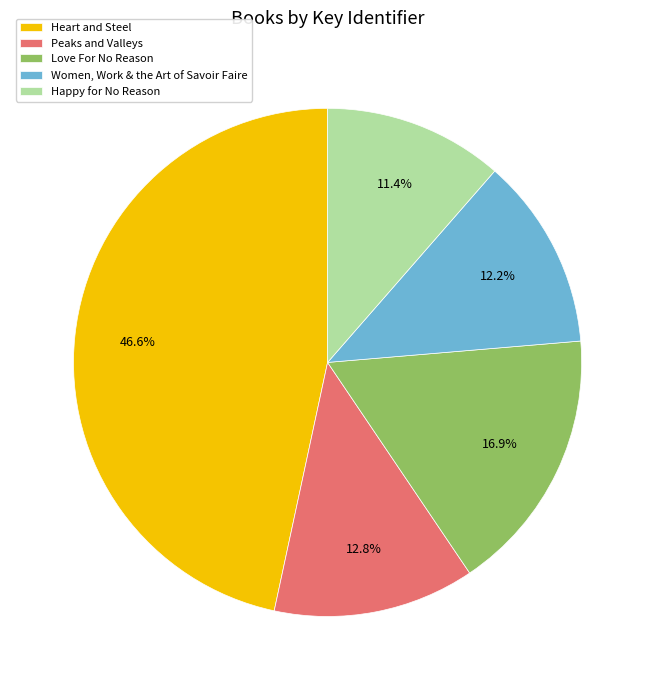

To the nearest percent, what is the average slice percentage?

20%